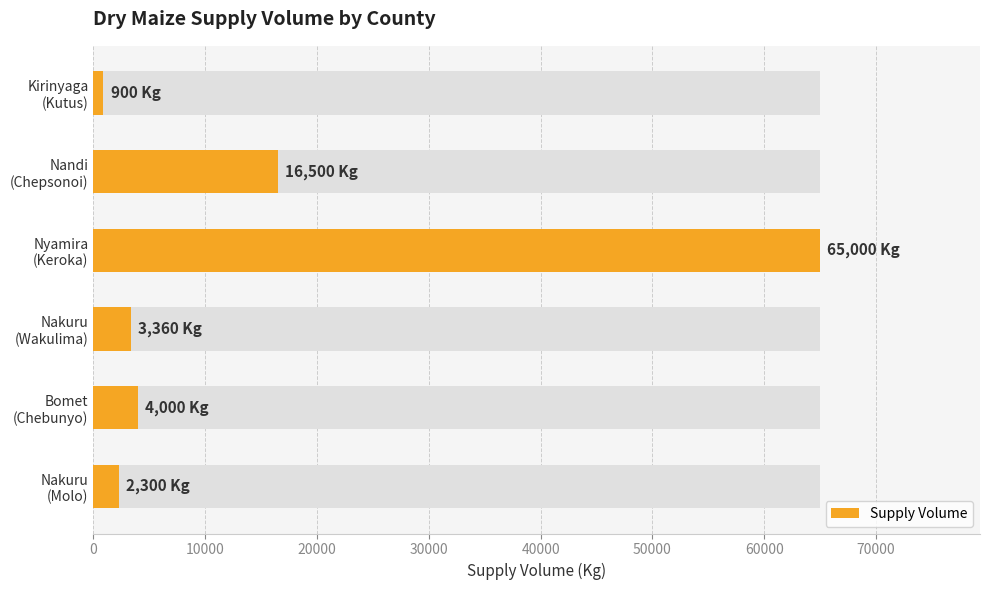

How many categories are shown in the chart?

6